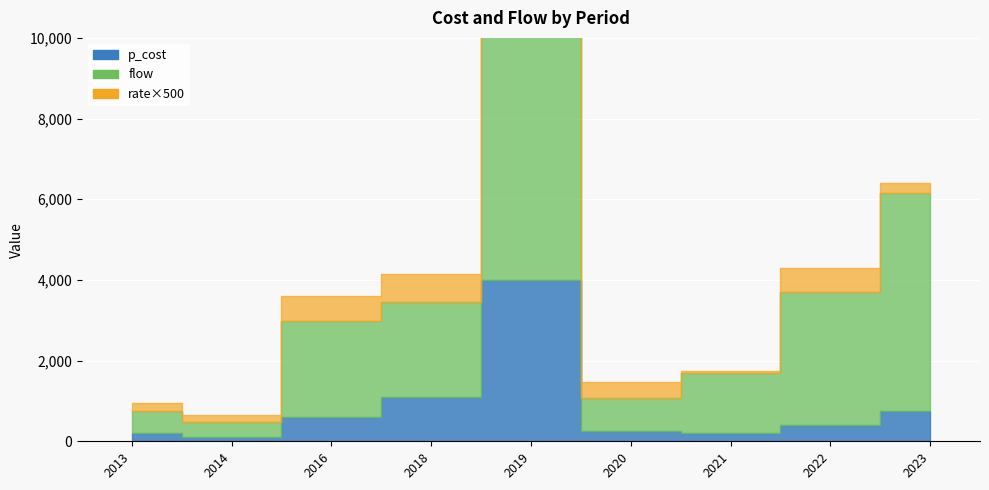

True or false: p_cost and rate cross at least once.

False